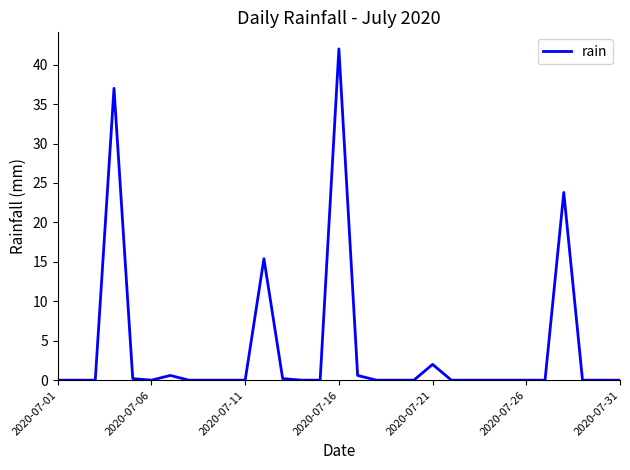

True or false: the data has more than 0 interior local peaks.

True